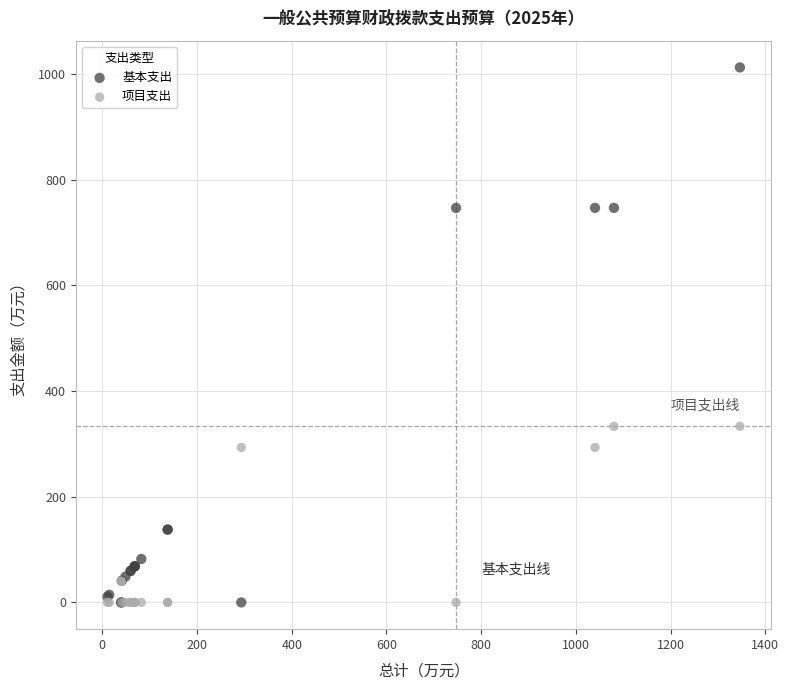

What are all the series names shown in the legend?

基本支出, 项目支出